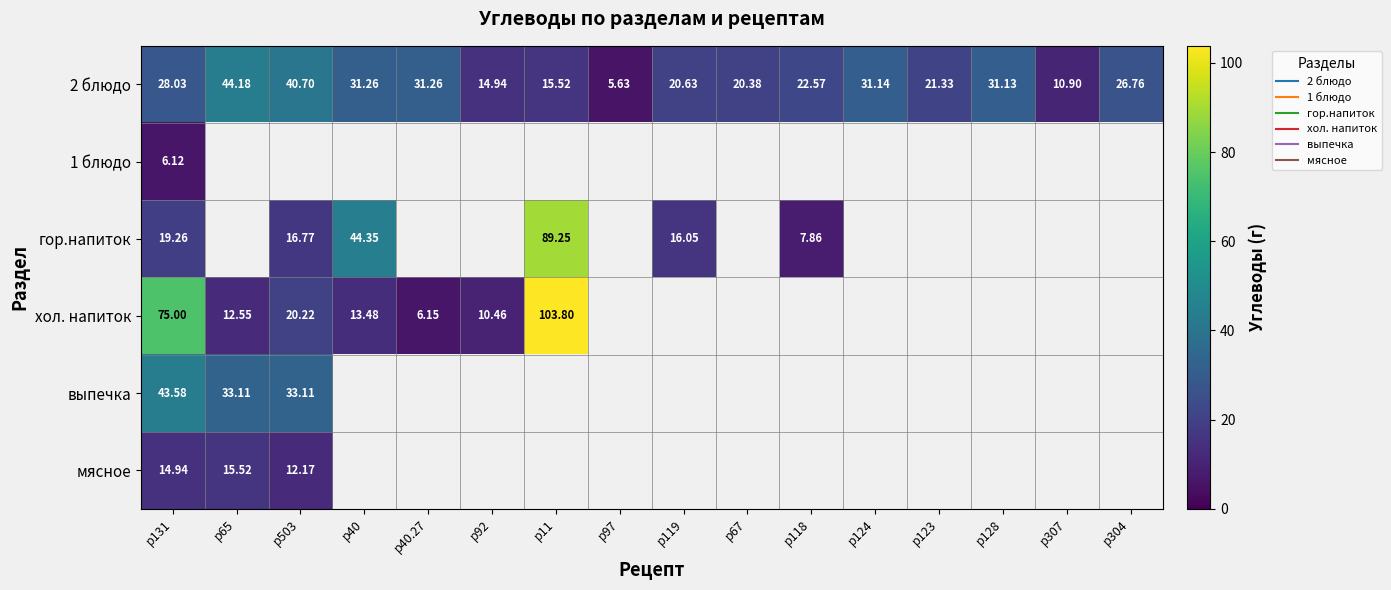

Which has a higher value, р118 or р128?

р128